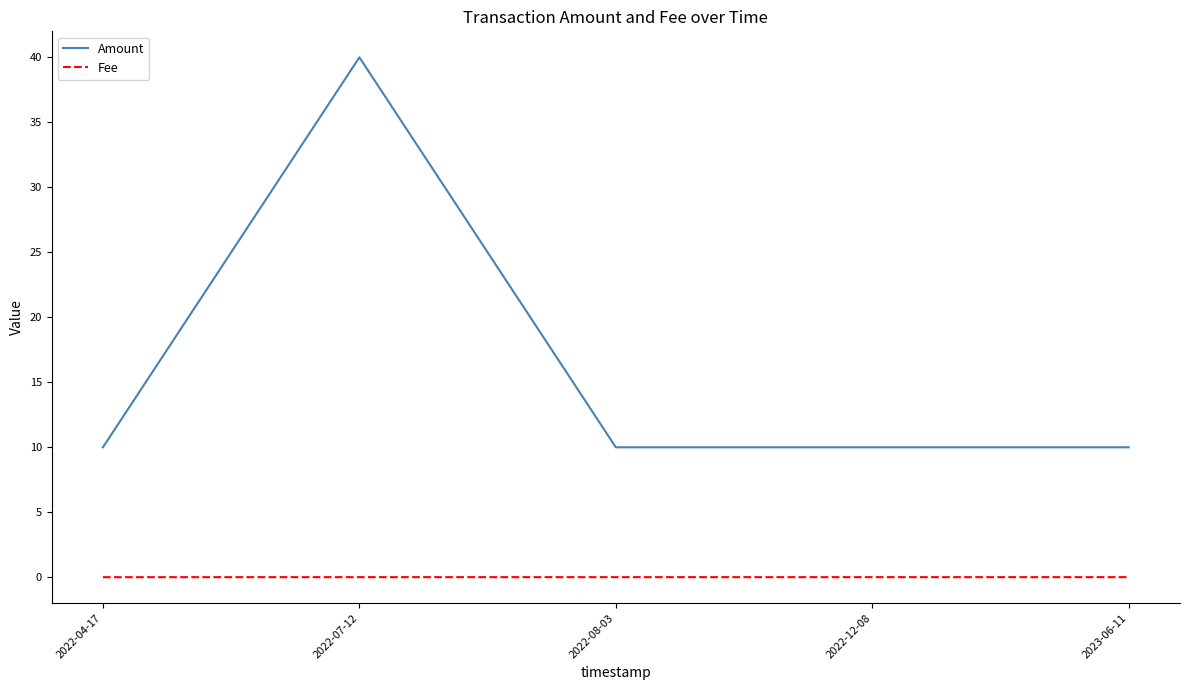

What is the difference between the maximum and minimum values in the Amount series?

30.0